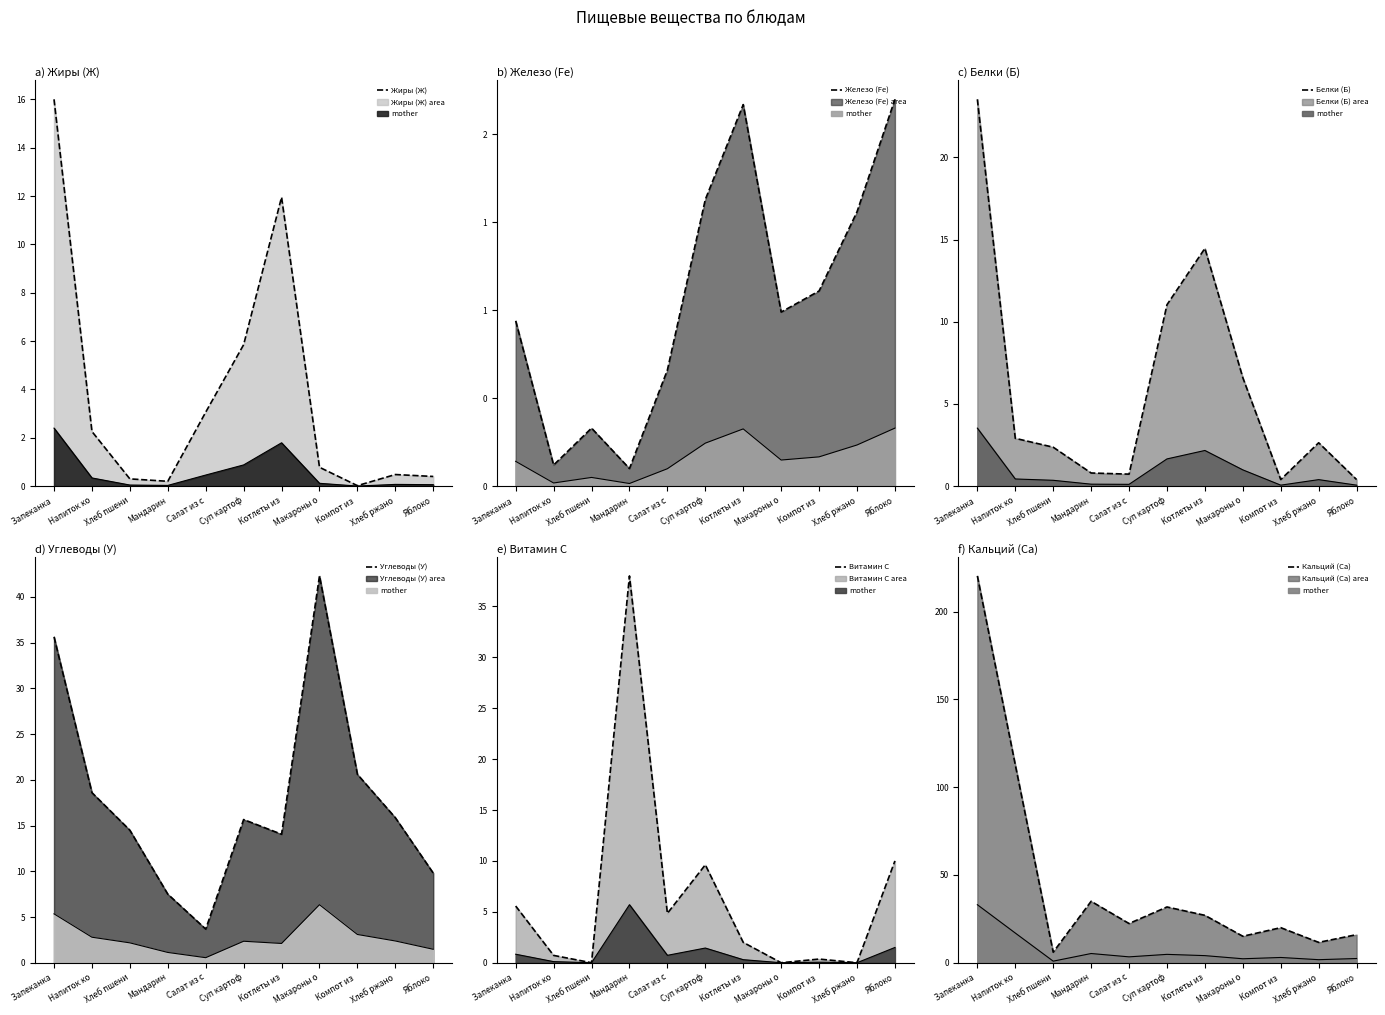

What is the label of the 3rd point from the right?

Компот из 